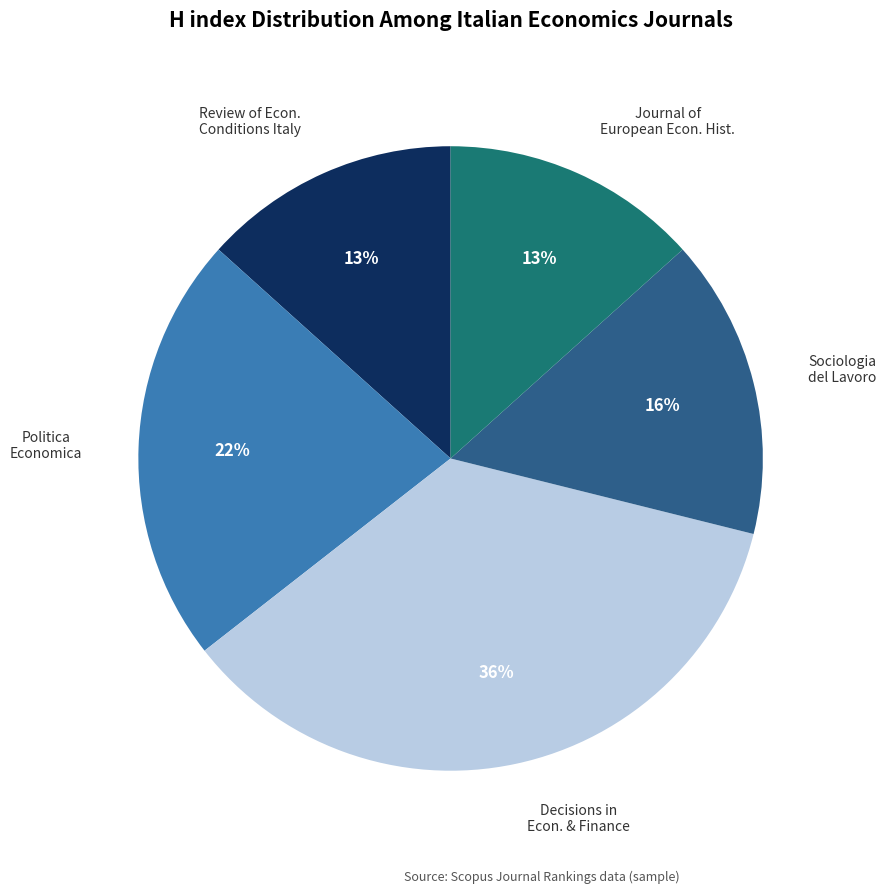

To the nearest percent, what is the average slice percentage?

20%